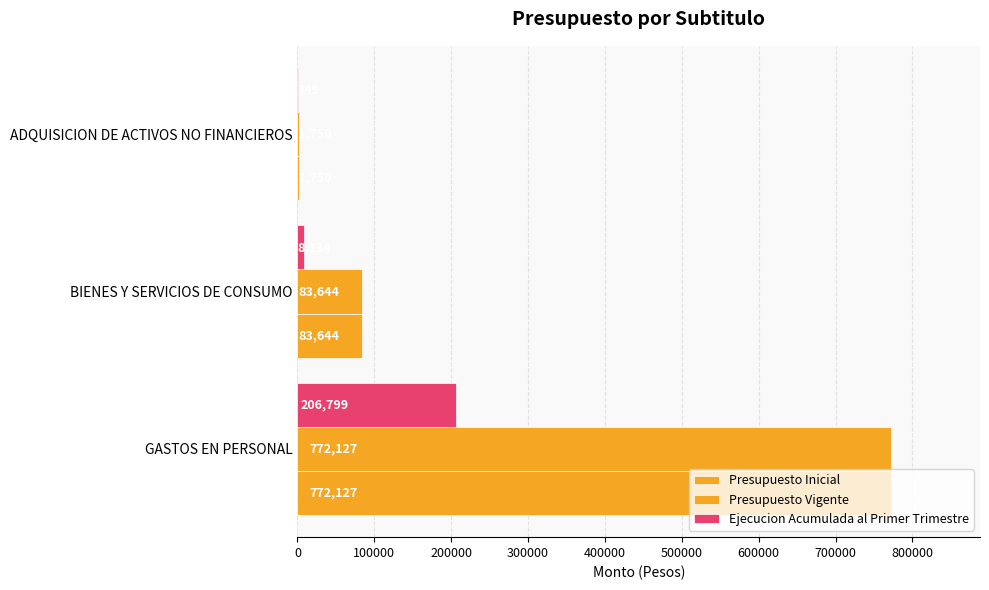

Reading right to left, transcribe all the data shown in this chart.

Presupuesto Inicial: 200000=1750	100000=83644	0=772127
Presupuesto Vigente: 200000=1750	100000=83644	0=772127
Ejecucion Acumulada al Primer Trimestre: 200000=249	100000=8234	0=206799